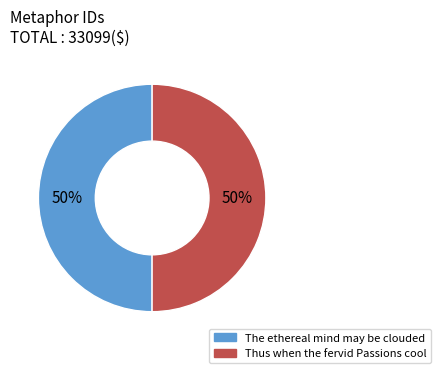

Approximately how many times larger is the value at Thus when the fervid Passions cool compared to The ethereal mind may be clouded?

1.0